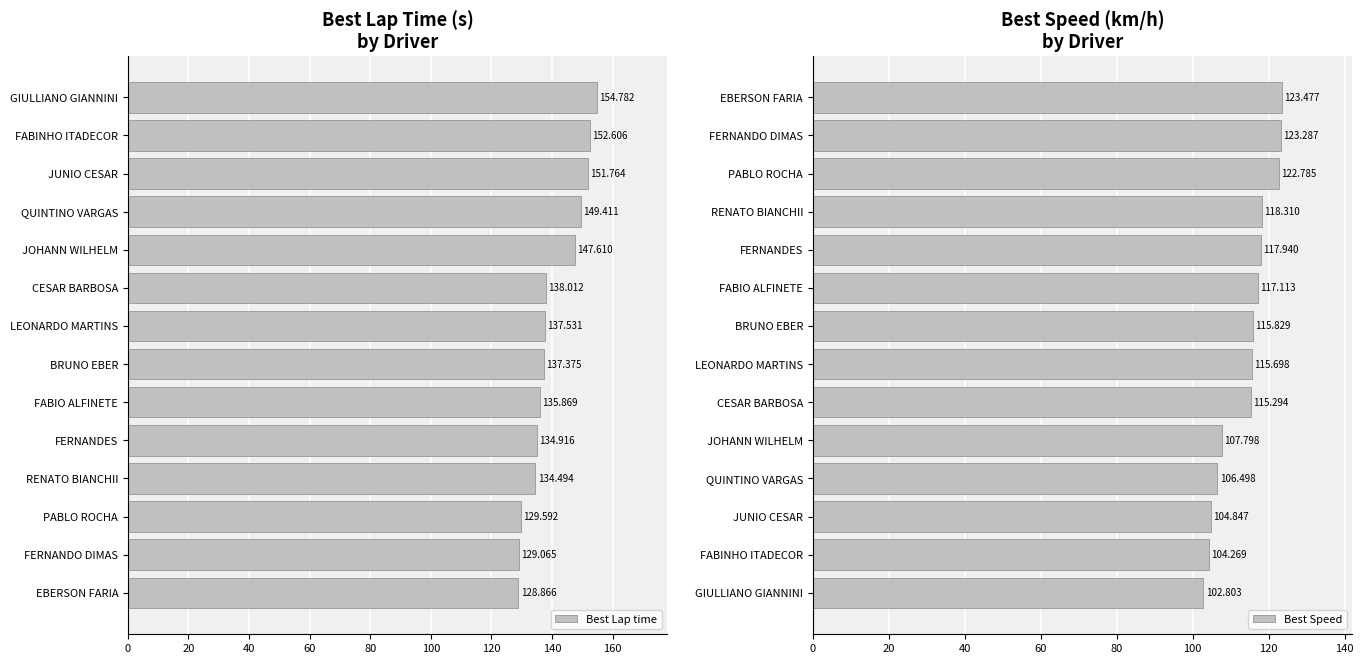

What value does the Best Speed series have at LEONARDO MARTINS?

115.7